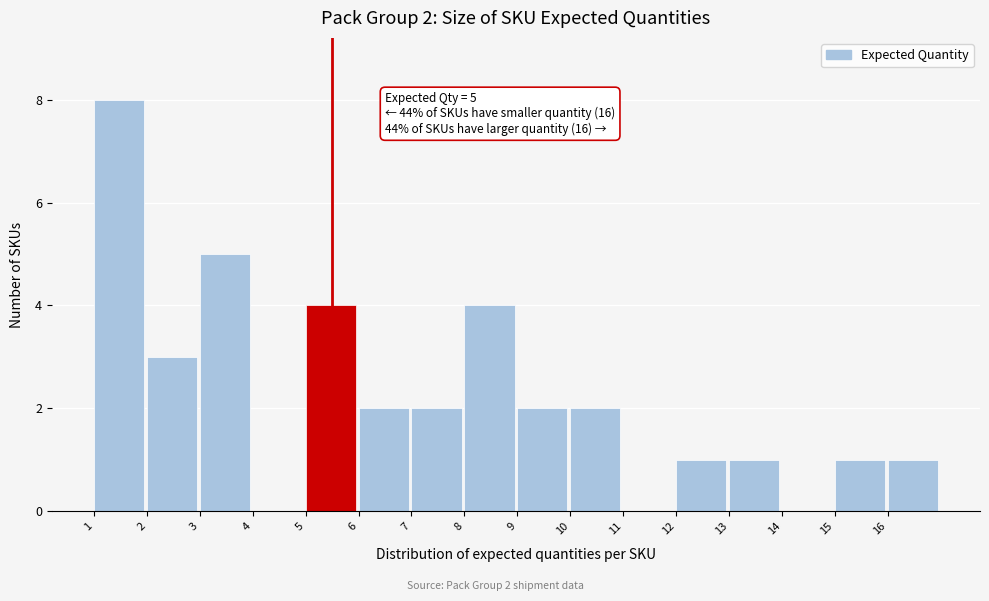

Which range on the x-axis has the tallest bar?

1 to 2